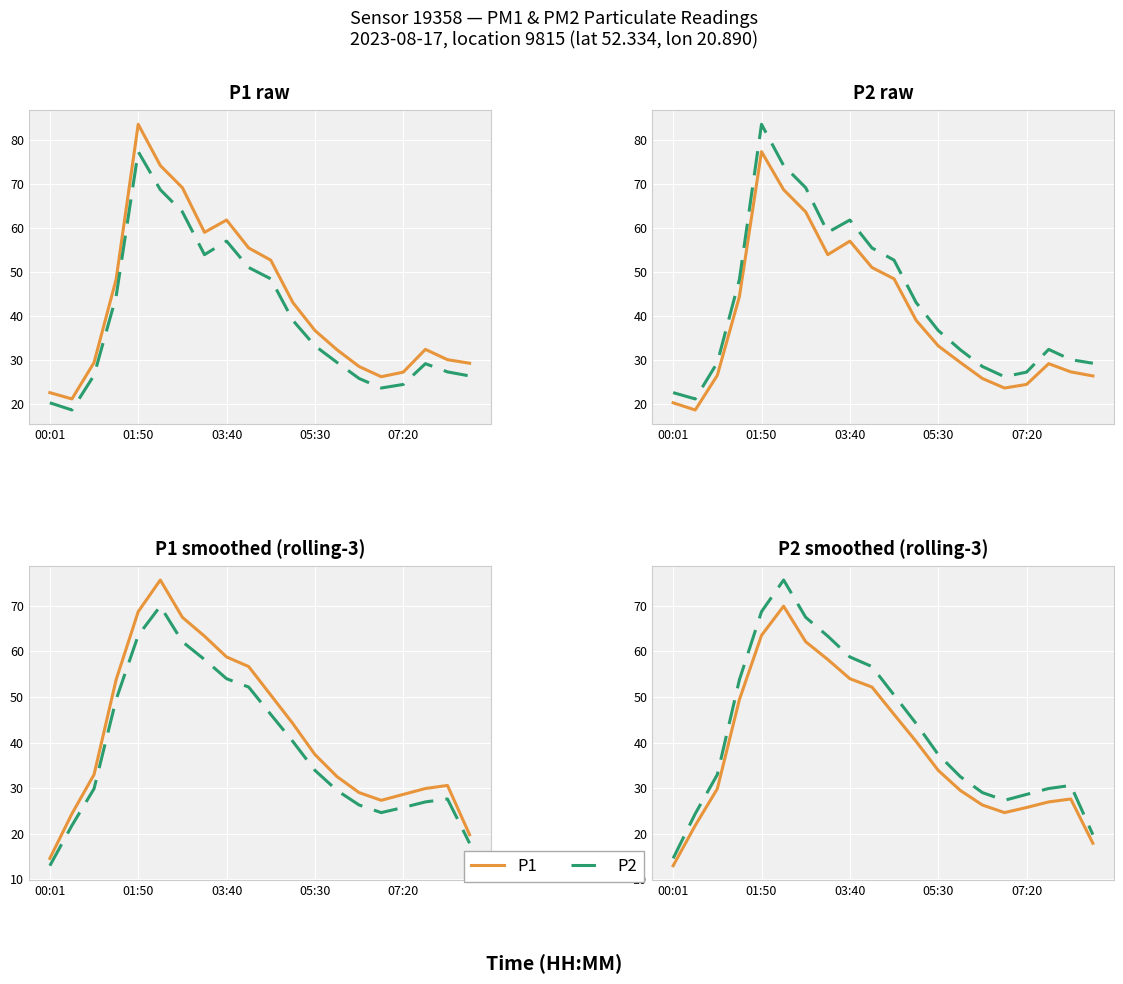

In P1, how many points are higher than both neighbors (excluding endpoints)?

3